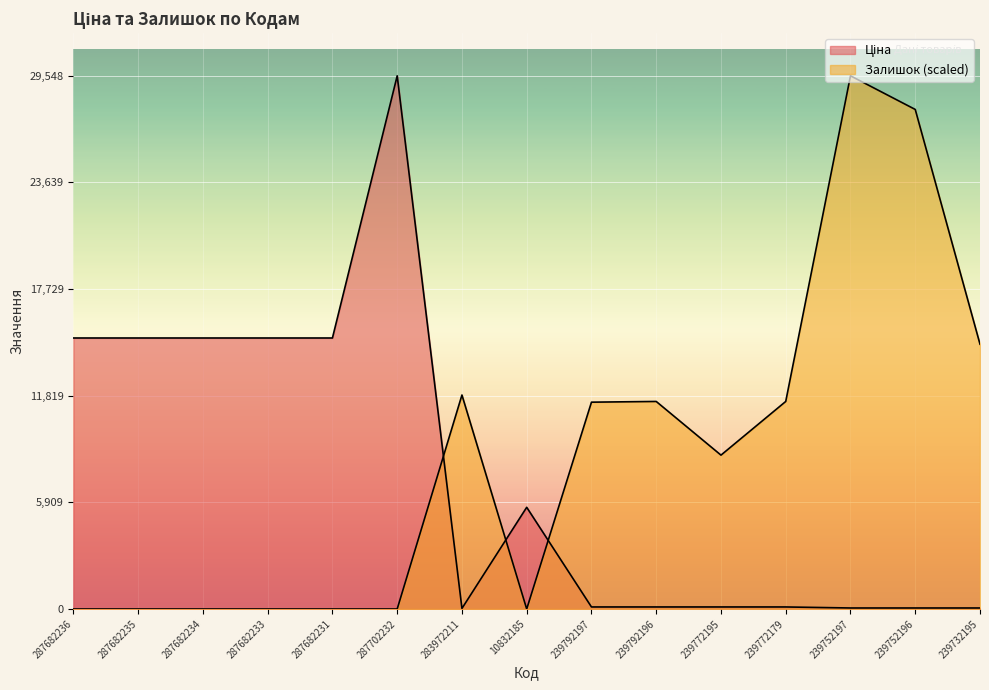

At how many categories does at least one series exceed 3598?

15